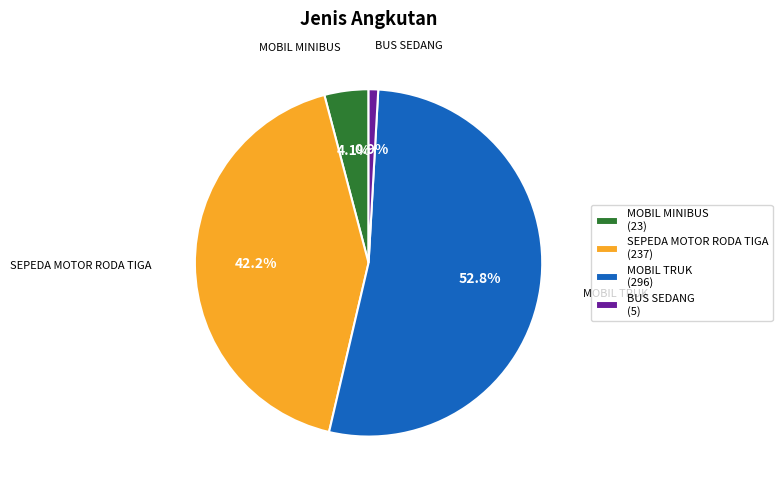

How much of the chart is everything except SEPEDA MOTOR RODA TIGA?

57.8%